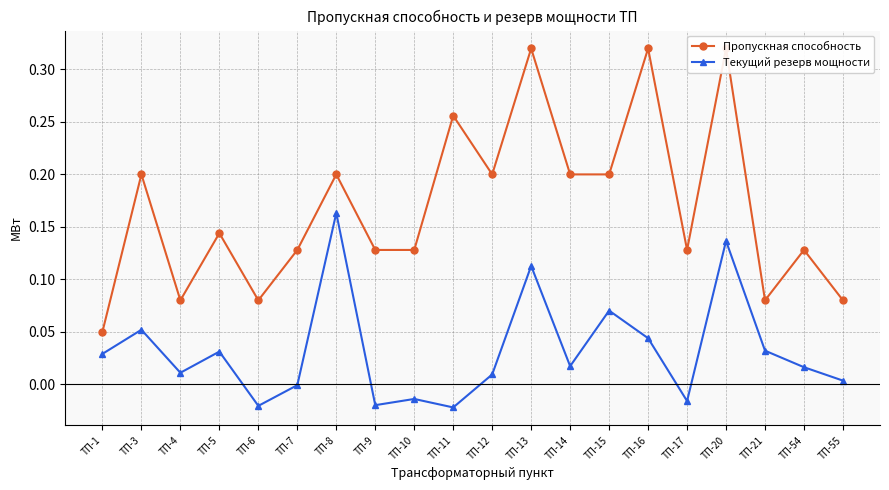

True or false: Пропускная способность and Текущий резерв мощности cross at least once.

False